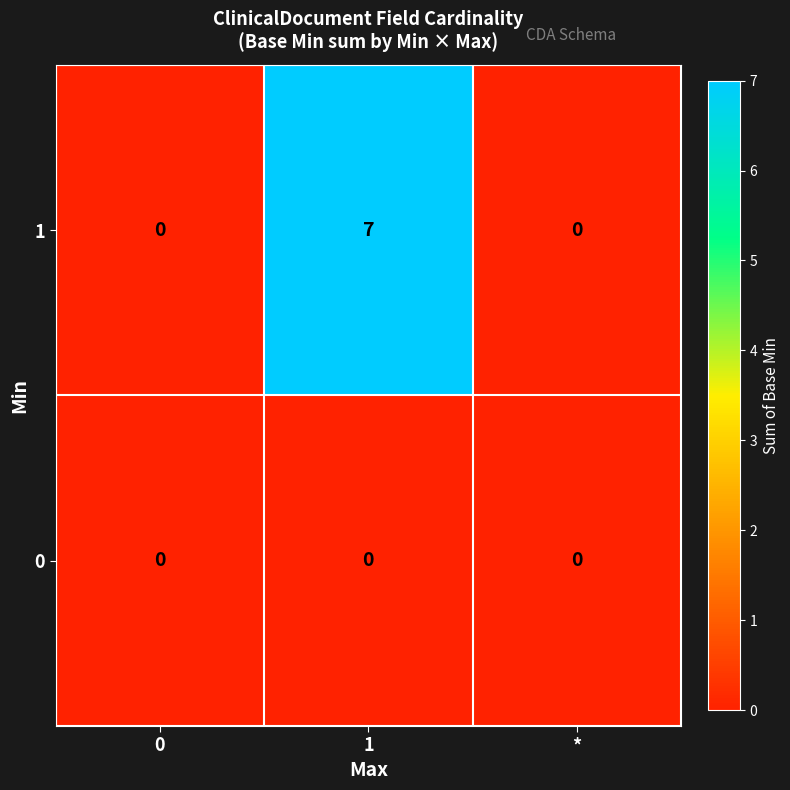

List the series in order of their overall mean, highest first.

1, 0